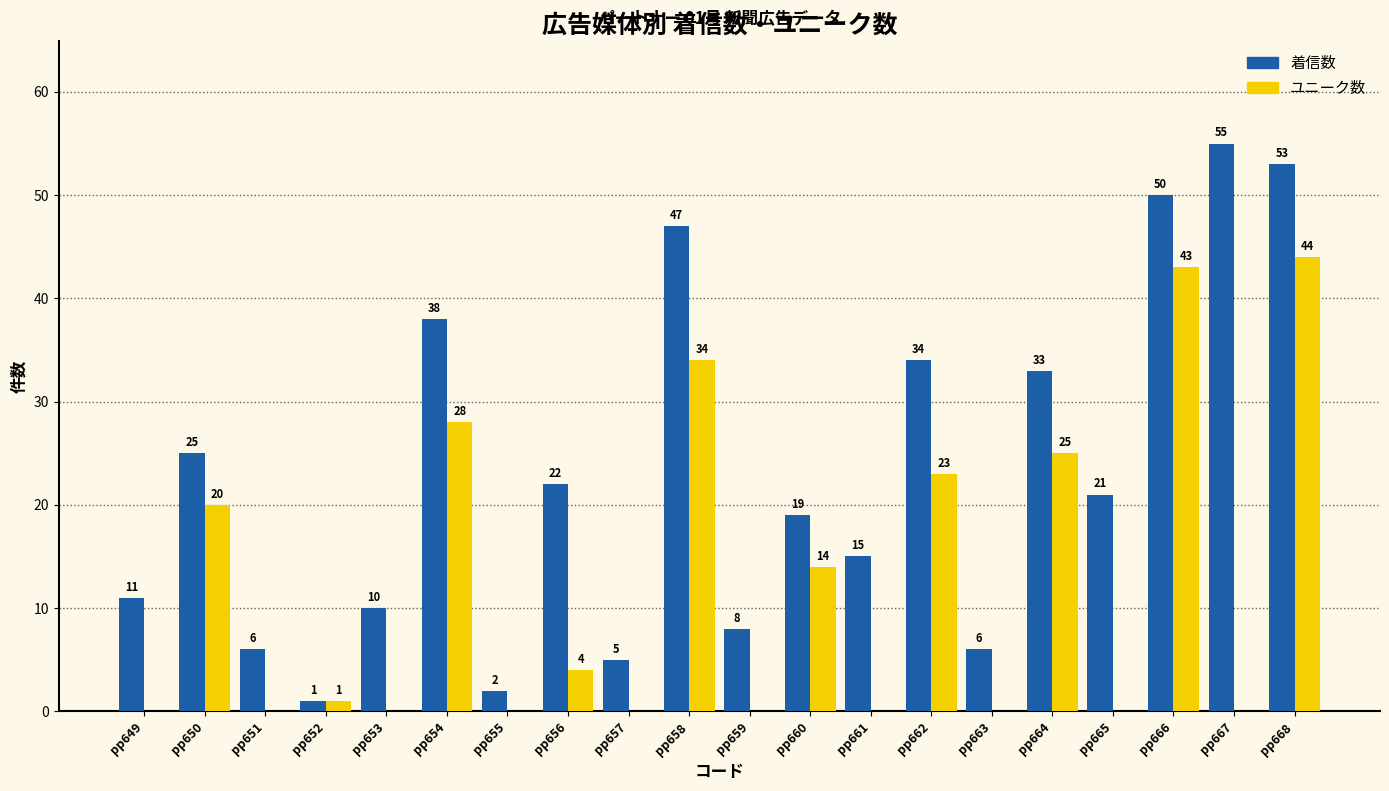

What is the total value across all series at pp655?

2